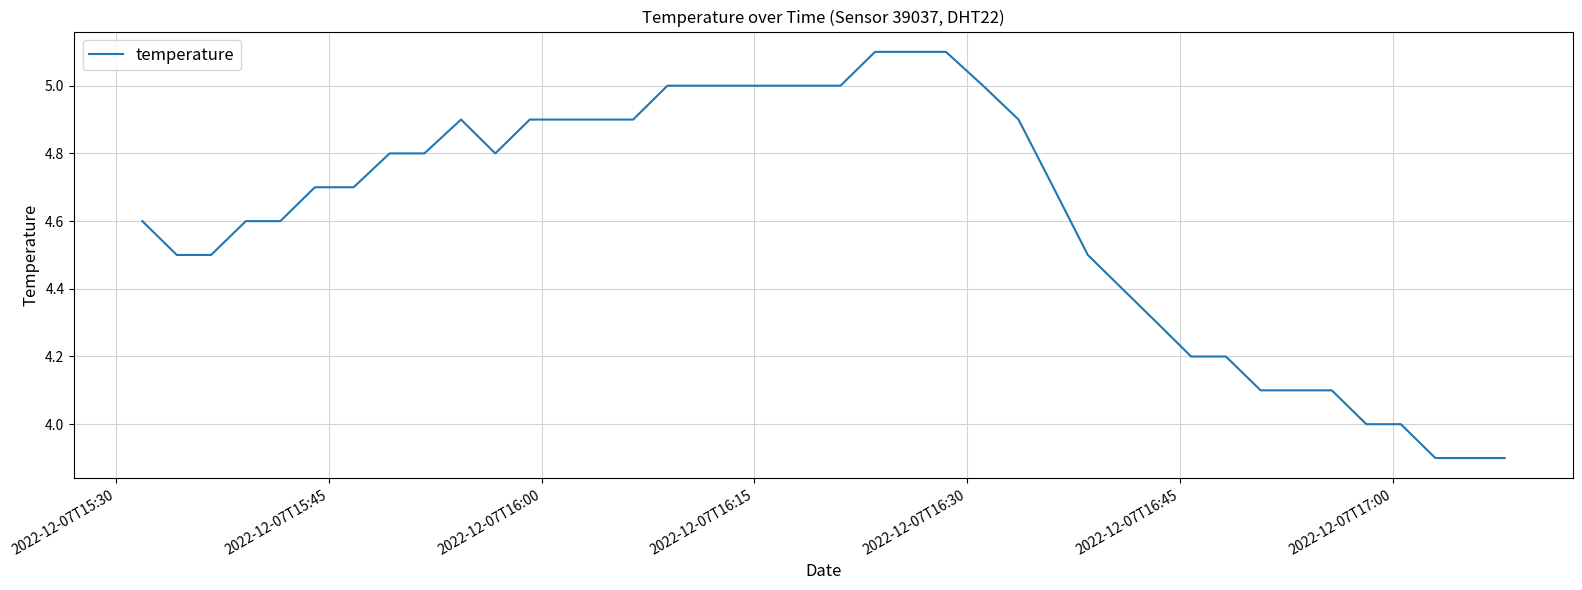

What is the minimum value shown in the chart?

3.9